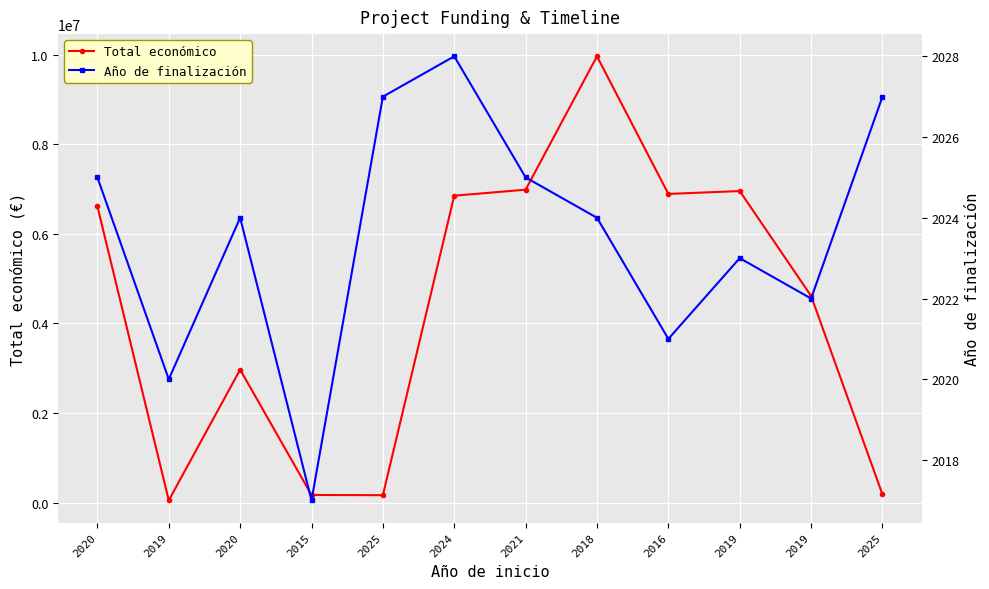

True or false: Año de finalización and Total económico cross at least once.

False